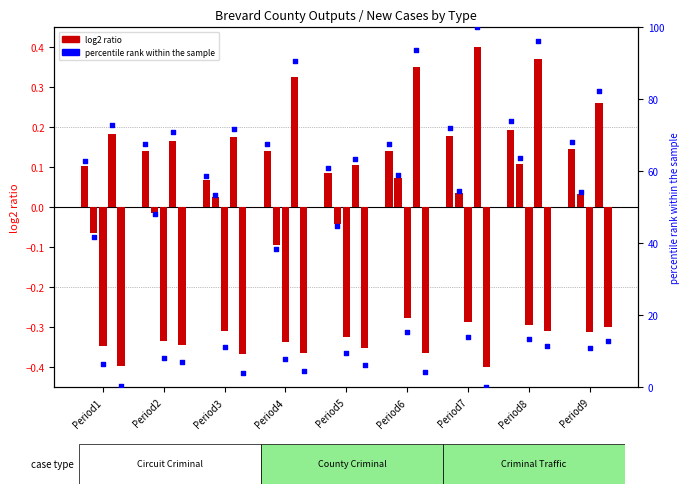

Which has a higher value, Period1 or Period4?

Period4